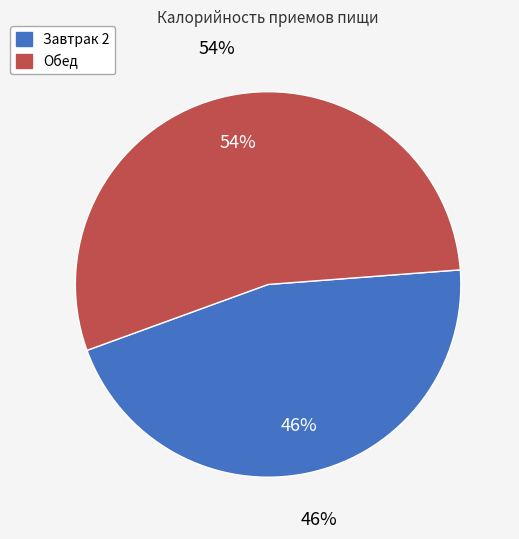

Is it true that Обед is 69% of the pie?

False